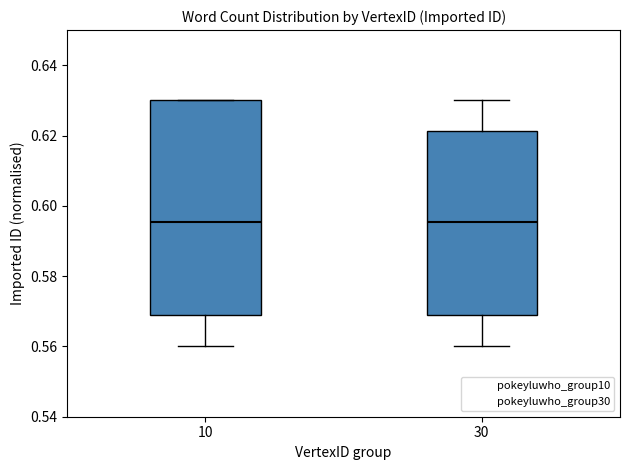

Reading left to right, read every box against the y-axis: the position of its median line, the range the box covers, and the ends of its whiskers. The values are not printed on the chart, so give them approximately, as read against the axis.

10: median 0.596, box 0.568 to 0.630, whiskers 0.560 to 0.630
30: median 0.596, box 0.568 to 0.622, whiskers 0.560 to 0.630